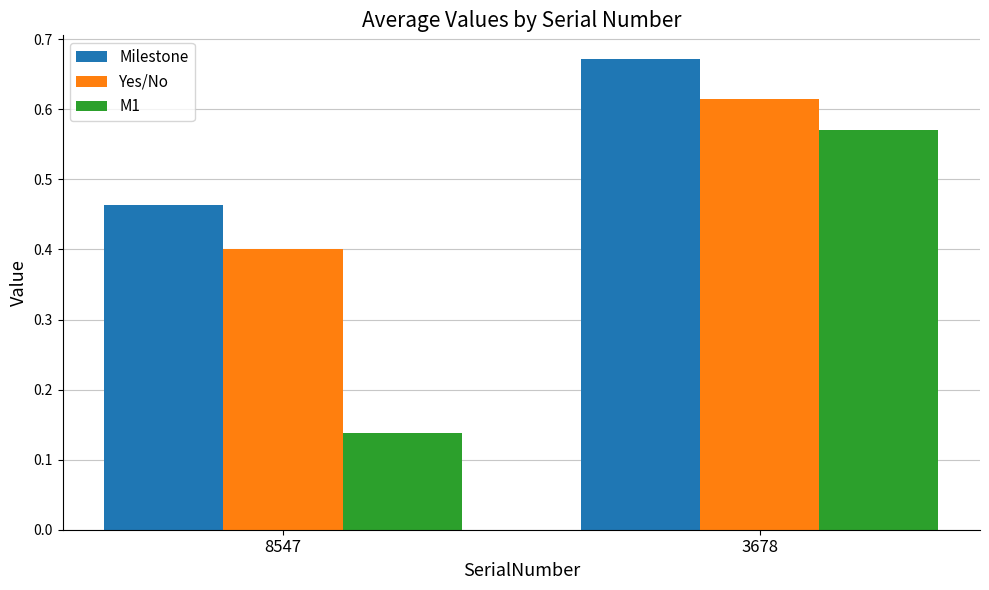

What is the difference between the M1 values at 8547 and 3678?

0.4